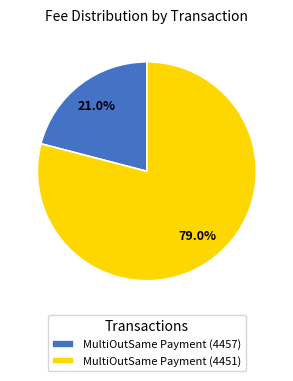

Is it true that MultiOutSame Payment (4457) is 29% of the pie?

False